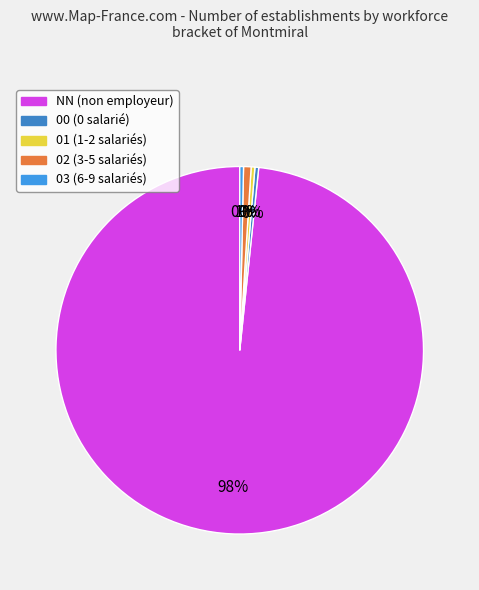

How many segments does this pie chart have?

5